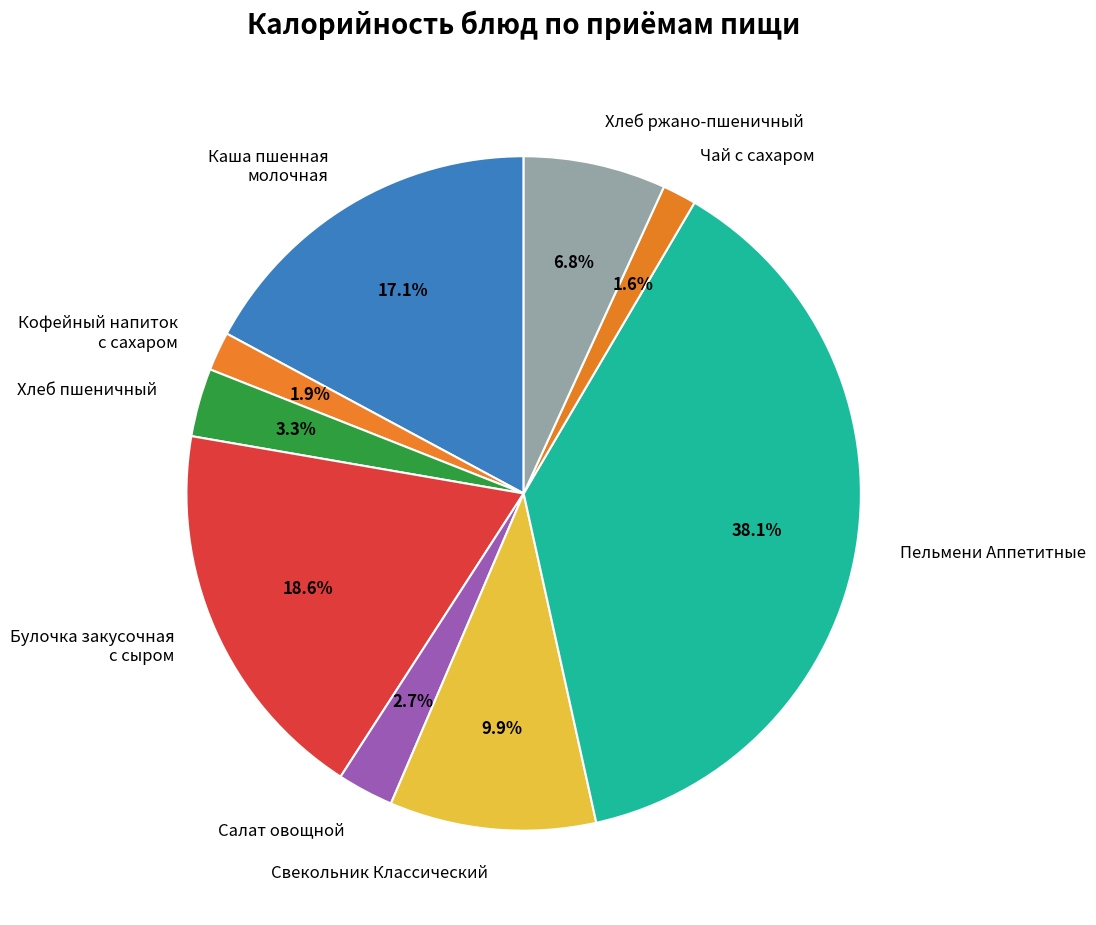

How many segments does this pie chart have?

9